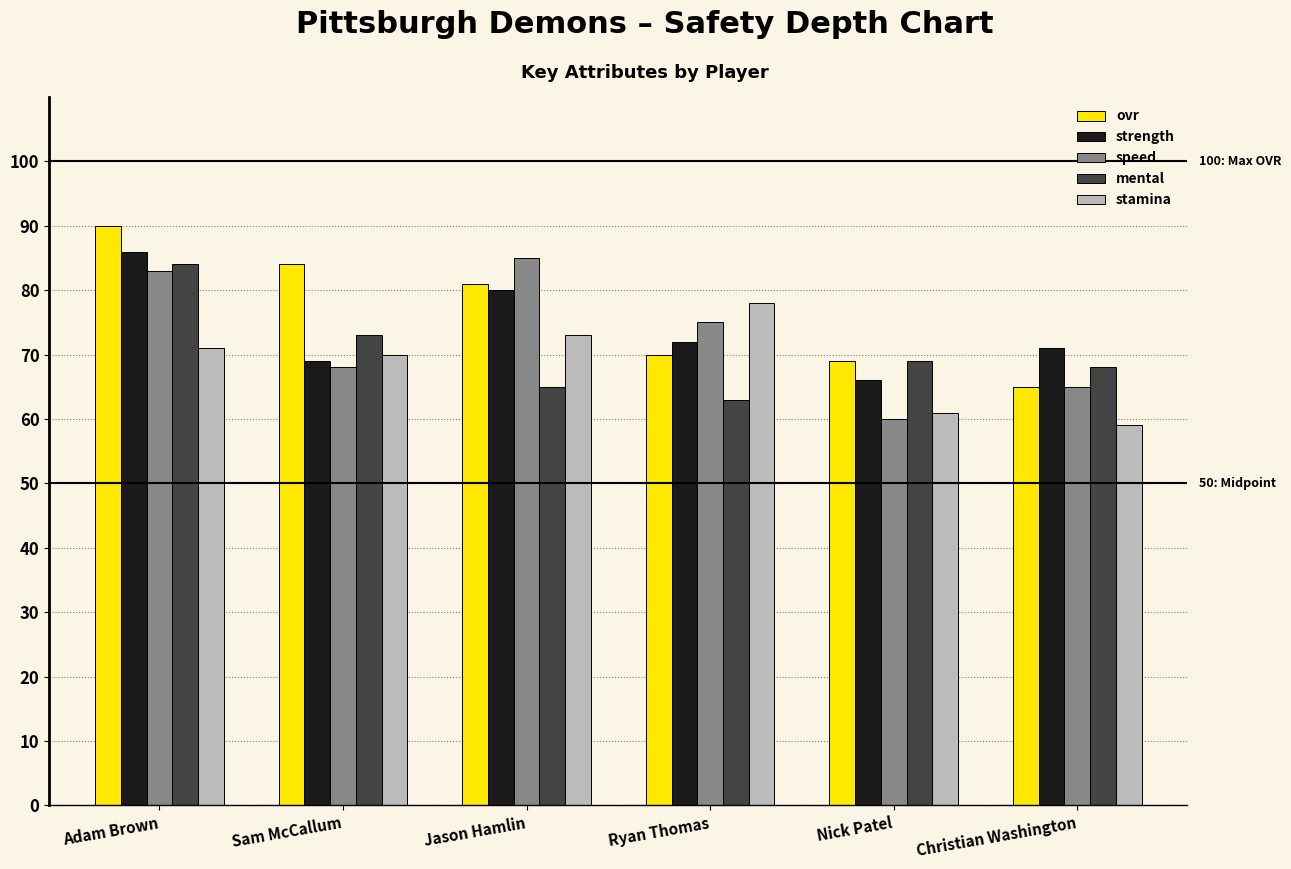

Which label corresponds to the smallest value in the chart?

Christian Washington